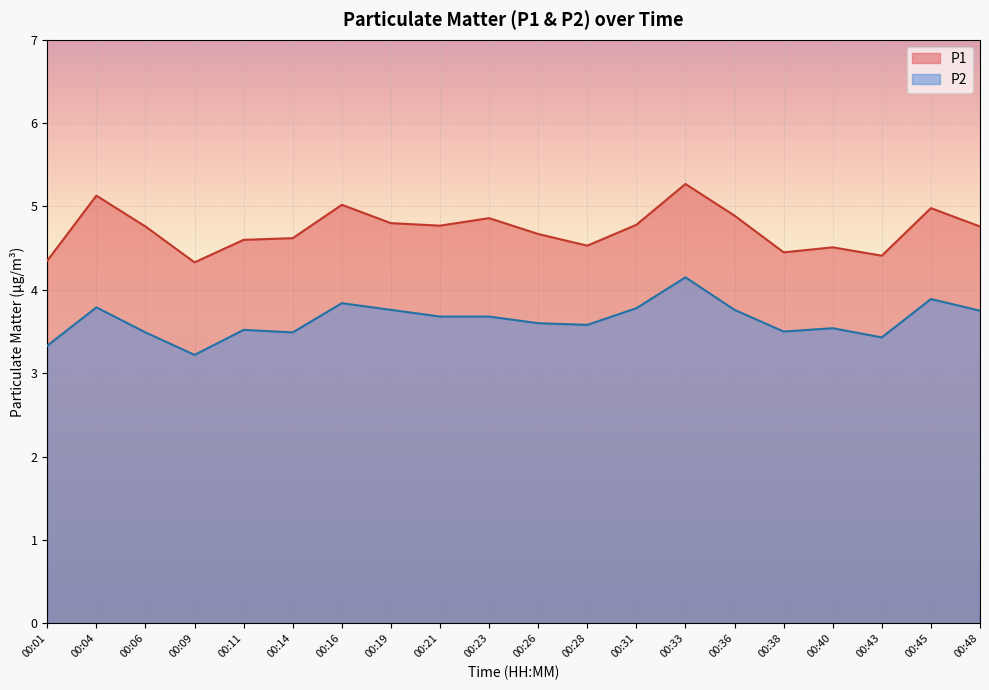

What is the smallest value displayed?

3.2